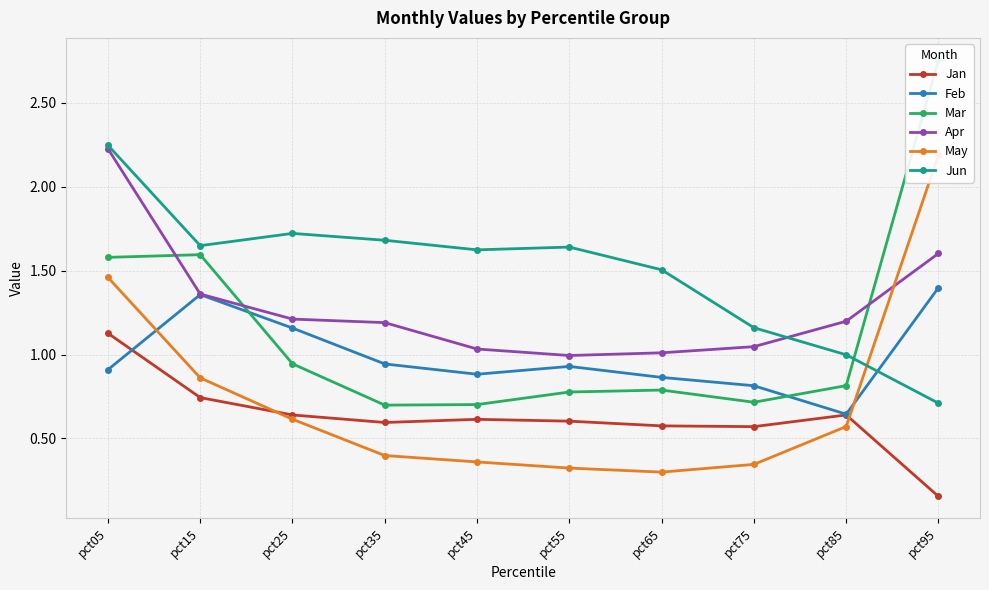

The Mar series shows 0.2 at pct65. True or false?

False